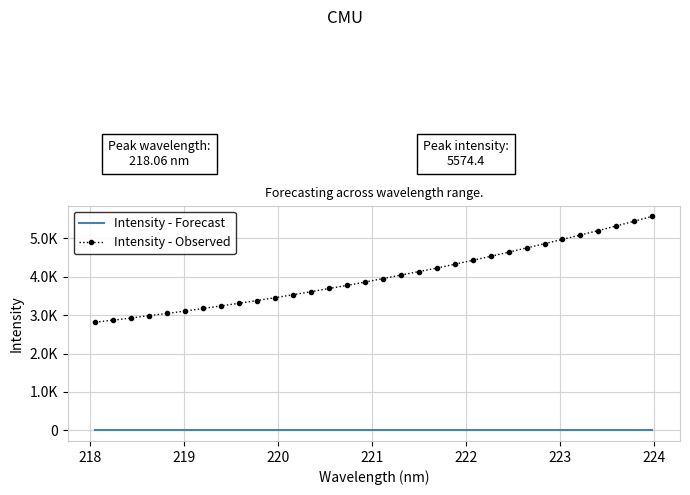

What is the sum of all Intensity - Observed values?

128342.8